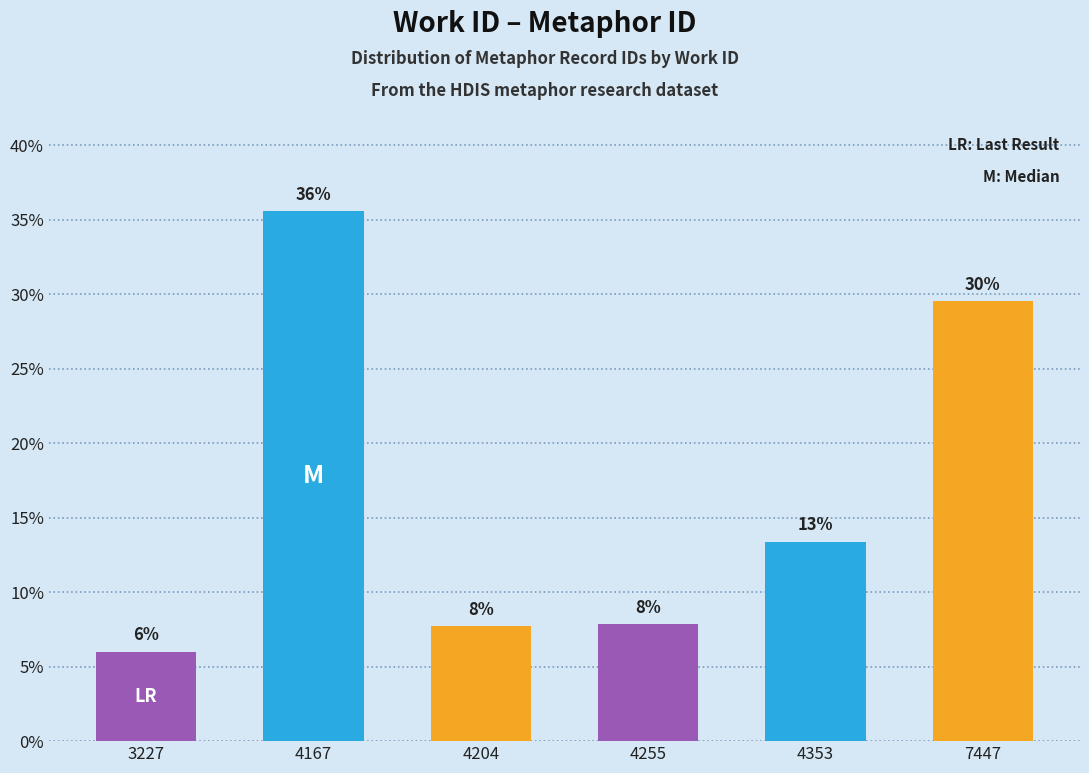

Reading left to right, list all the values displayed in this chart.

3227=6.0	4167=35.6	4204=7.7	4255=7.8	4353=13.4	7447=29.5